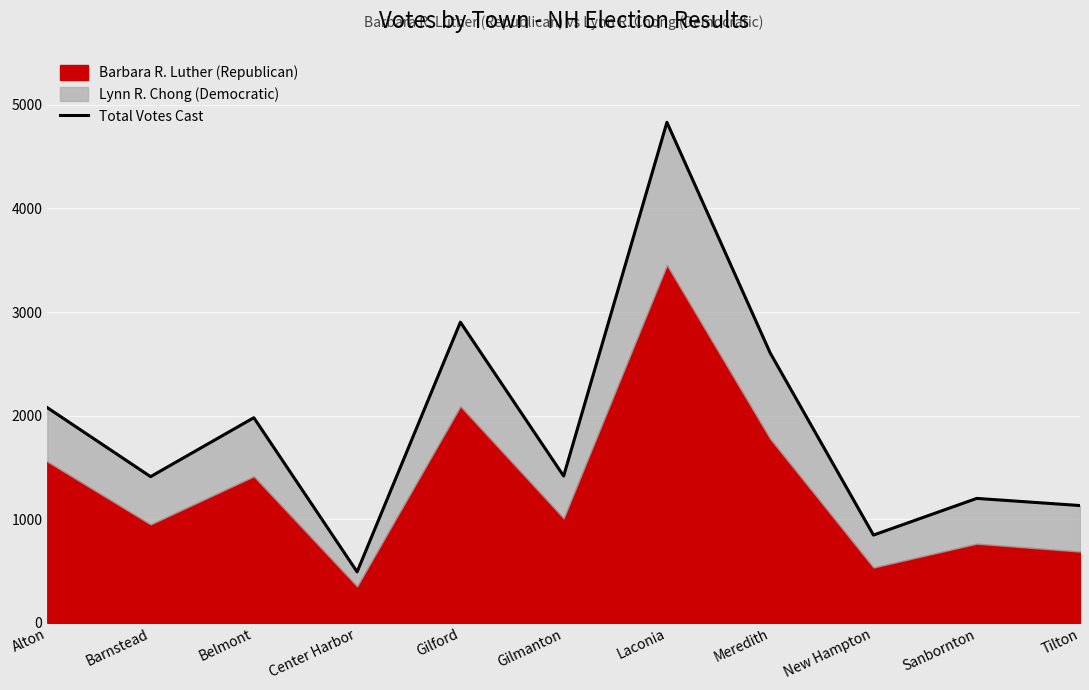

Read the value at Gilmanton.

1417